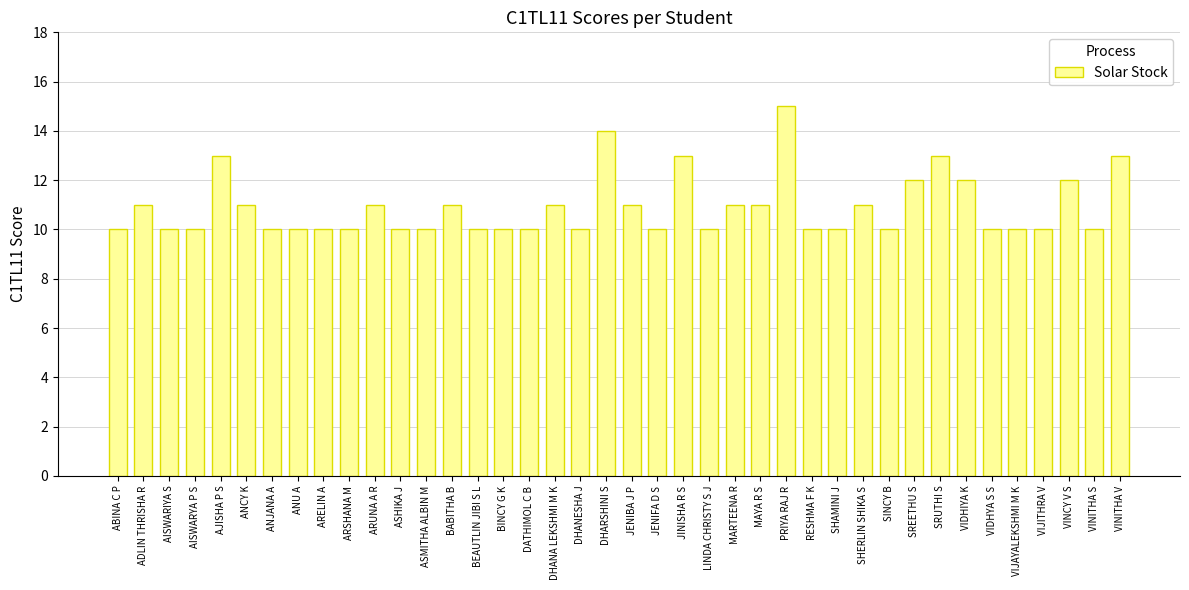

Between SHERLIN SHIKA S and VIJITHRA V, which is larger?

SHERLIN SHIKA S